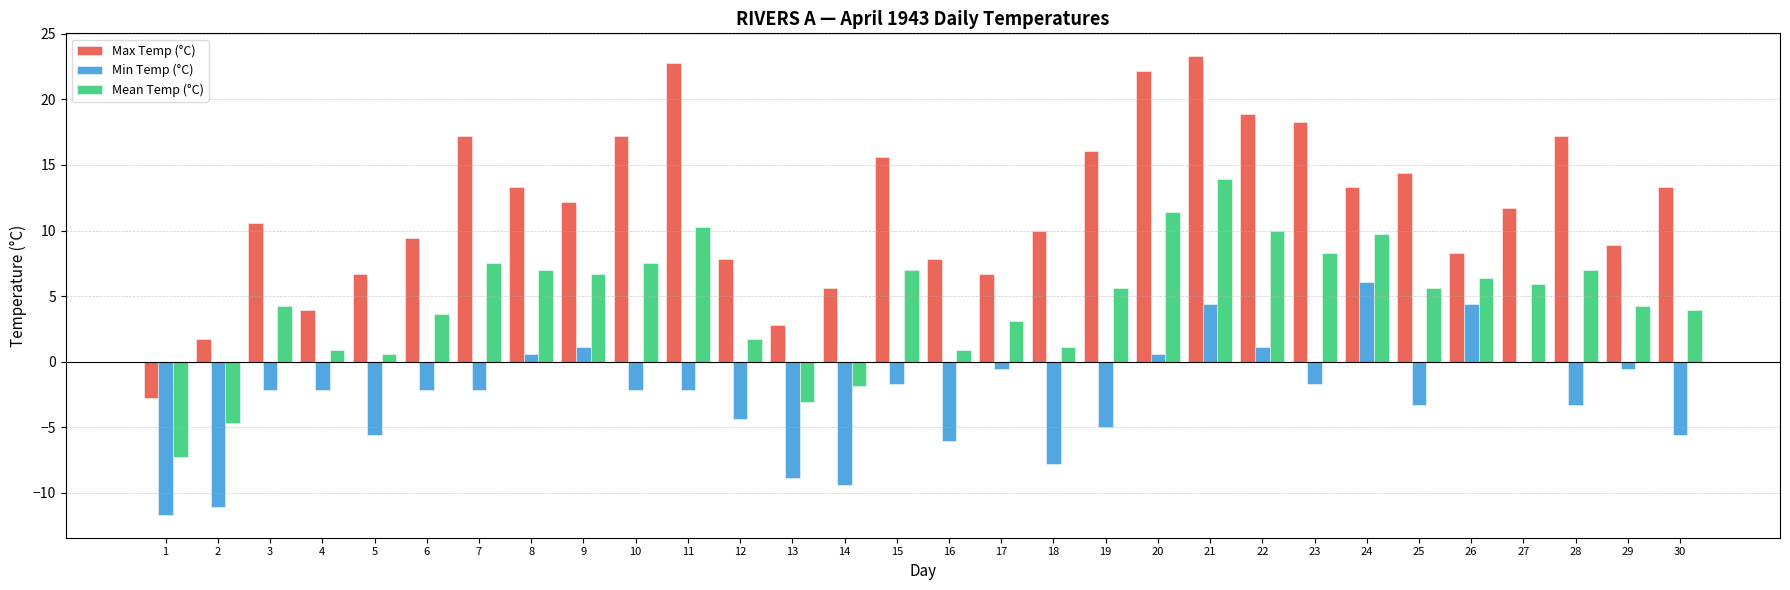

Which series has the widest spread of values?

Max Temp (°C)